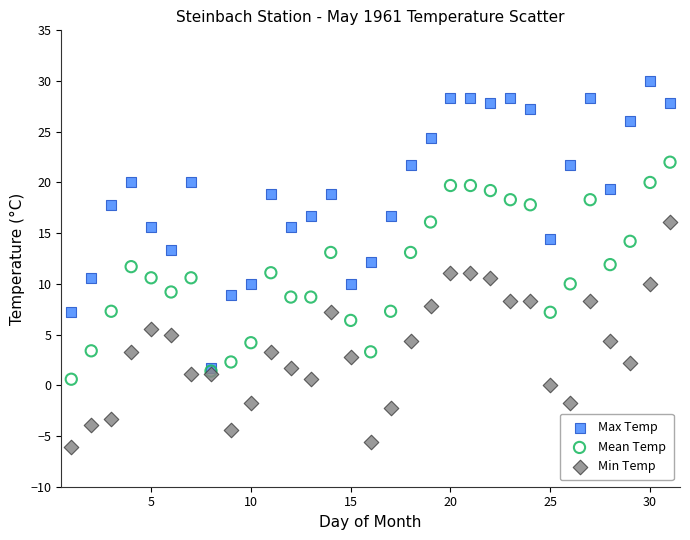

Which series contains the lowest Y value?

Min Temp